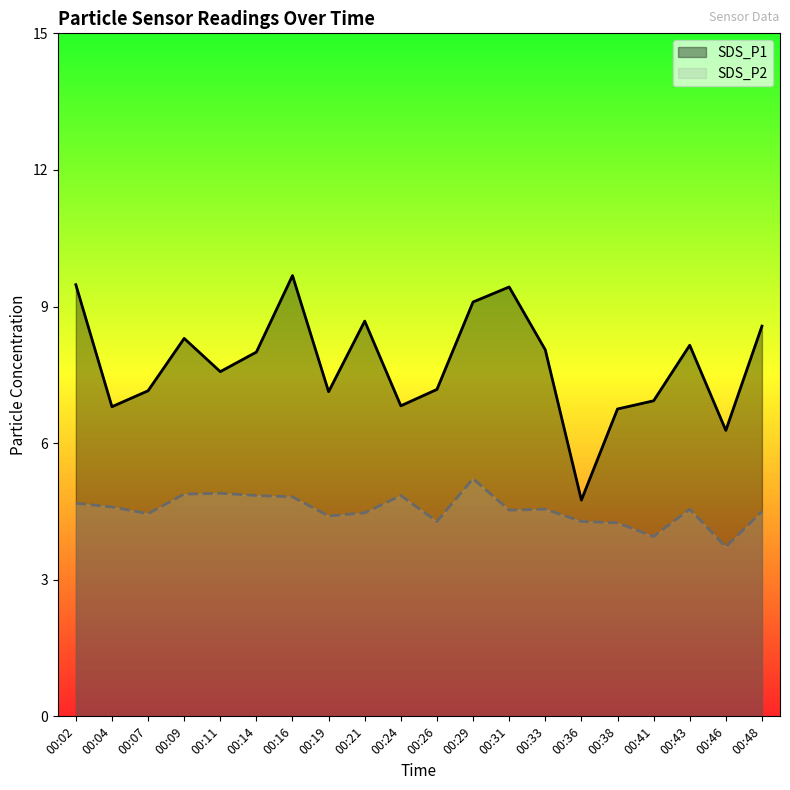

What is the sum of the SDS_P2 values at 00:11 and 00:31?

9.4